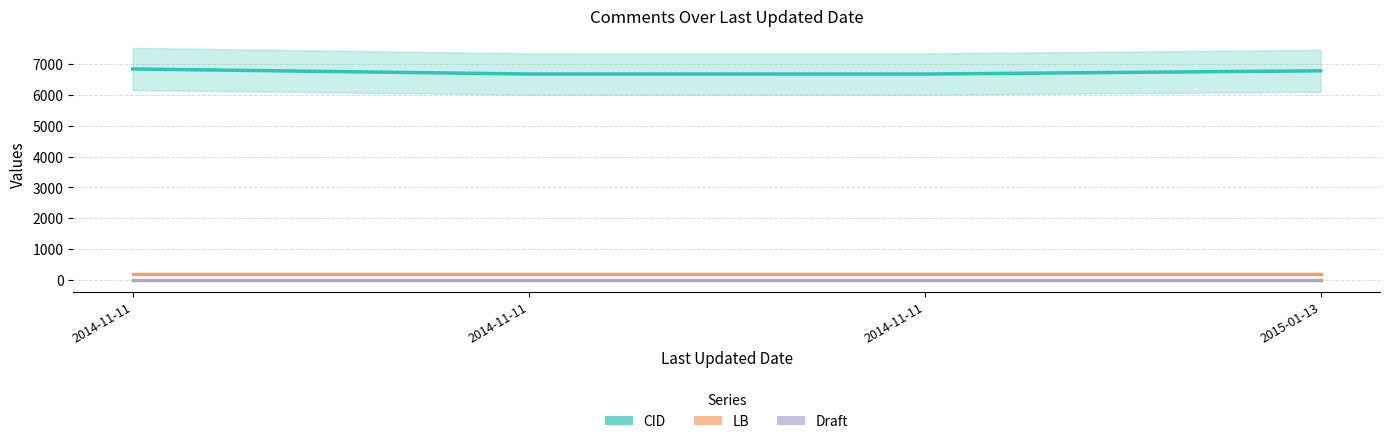

Rank the categories by Draft value from highest to lowest.

2014-11-11, 2014-11-11, 2014-11-11, 2015-01-13